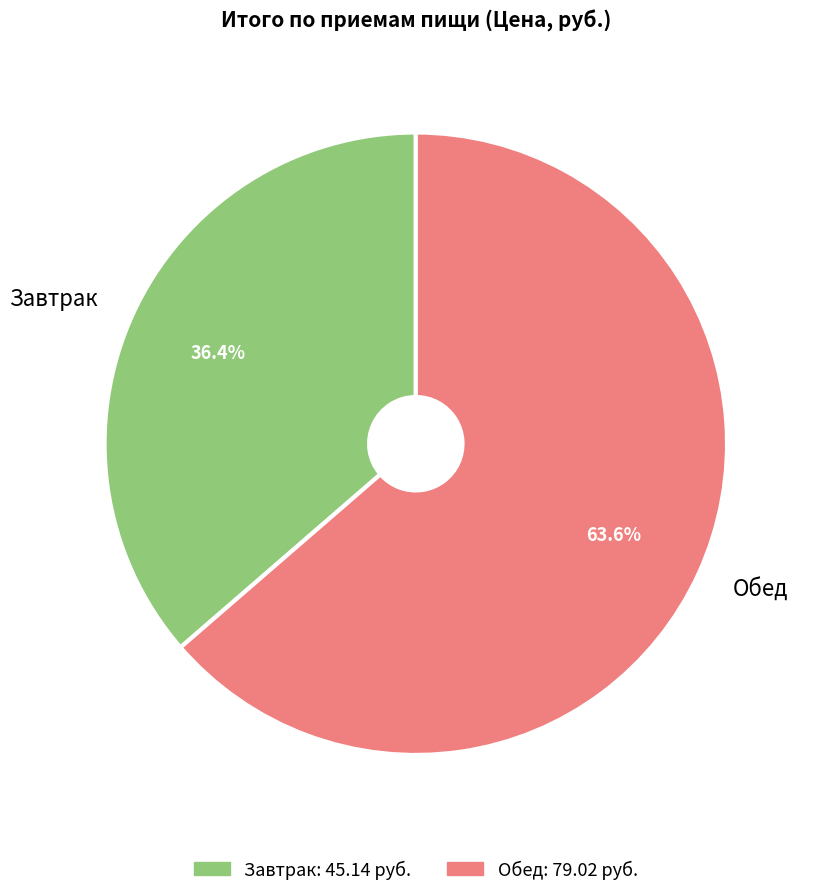

To the nearest percent, what percentage of the pie is Завтрак?

36%